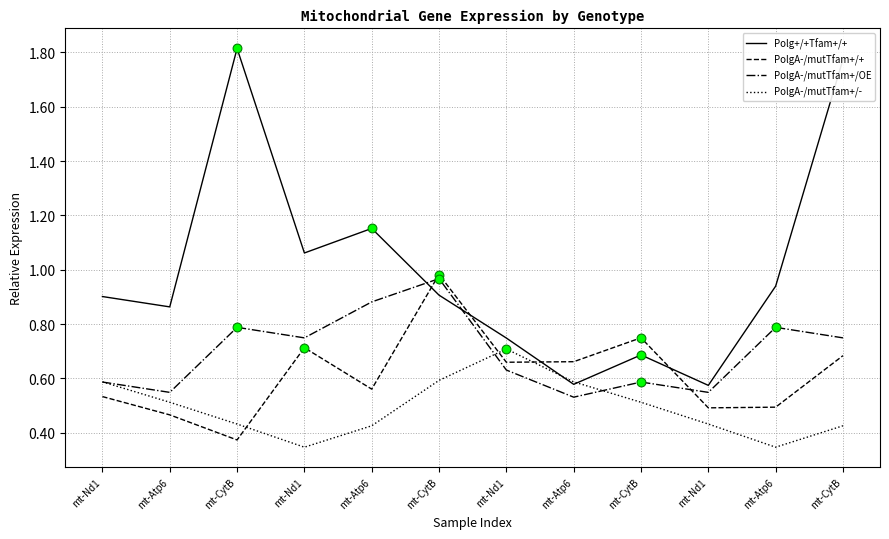

Is this an area chart (filled region under the line)?

No